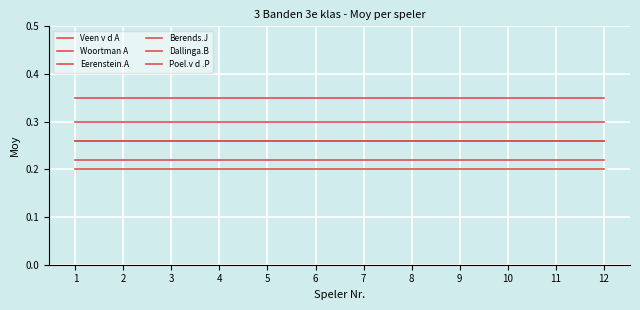

Is this an area chart (filled region under the line)?

No